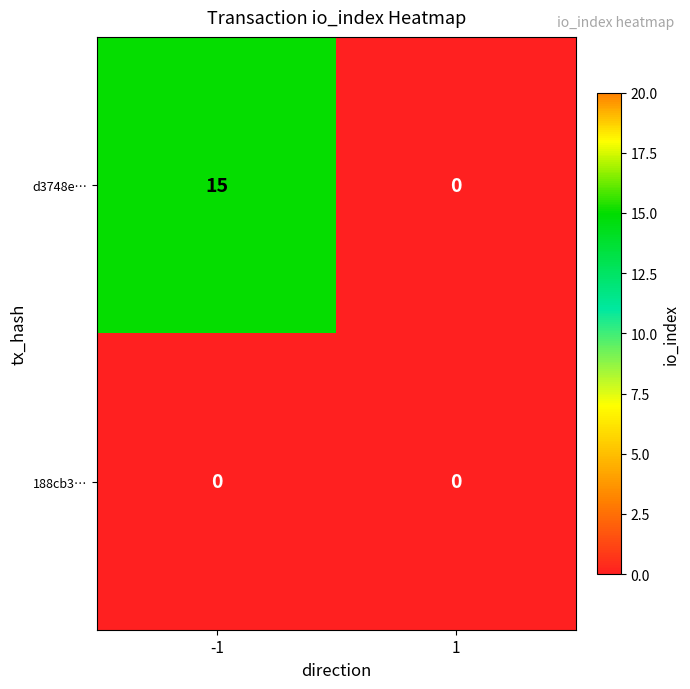

Reading left to right, list all the values displayed in this chart.

d3748e…: -1=15	1=0
188cb3…: -1=0	1=0